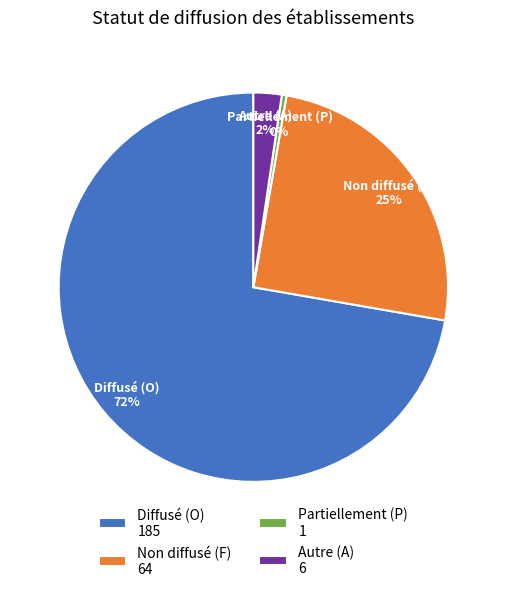

Combined, do Non diffusé (F) 64 and Partiellement (P) 1 account for over 50%?

No